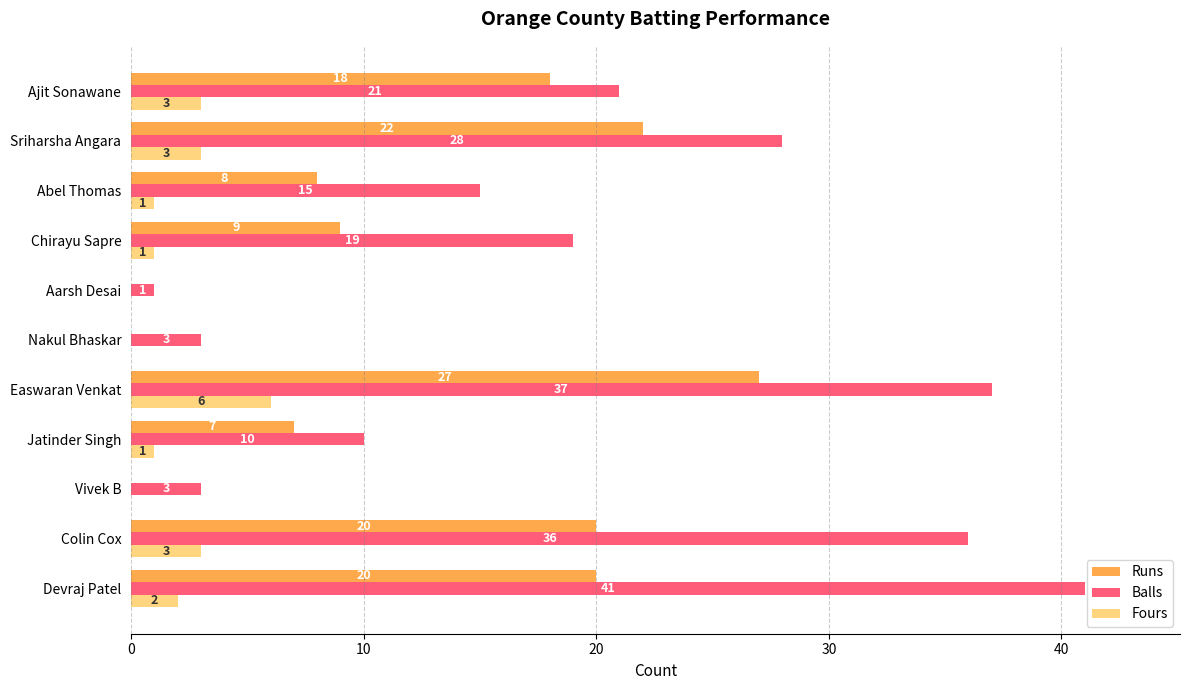

How many distinct data groups are displayed?

3